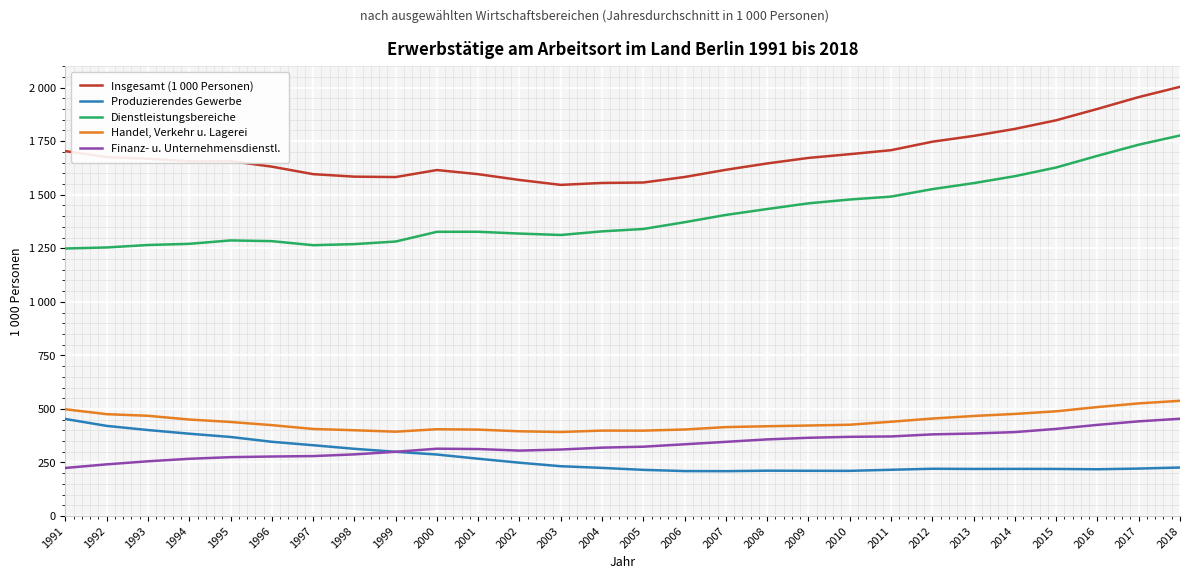

Is it true that Dienstleistungsbereiche equals 727.3 at 1999?

False